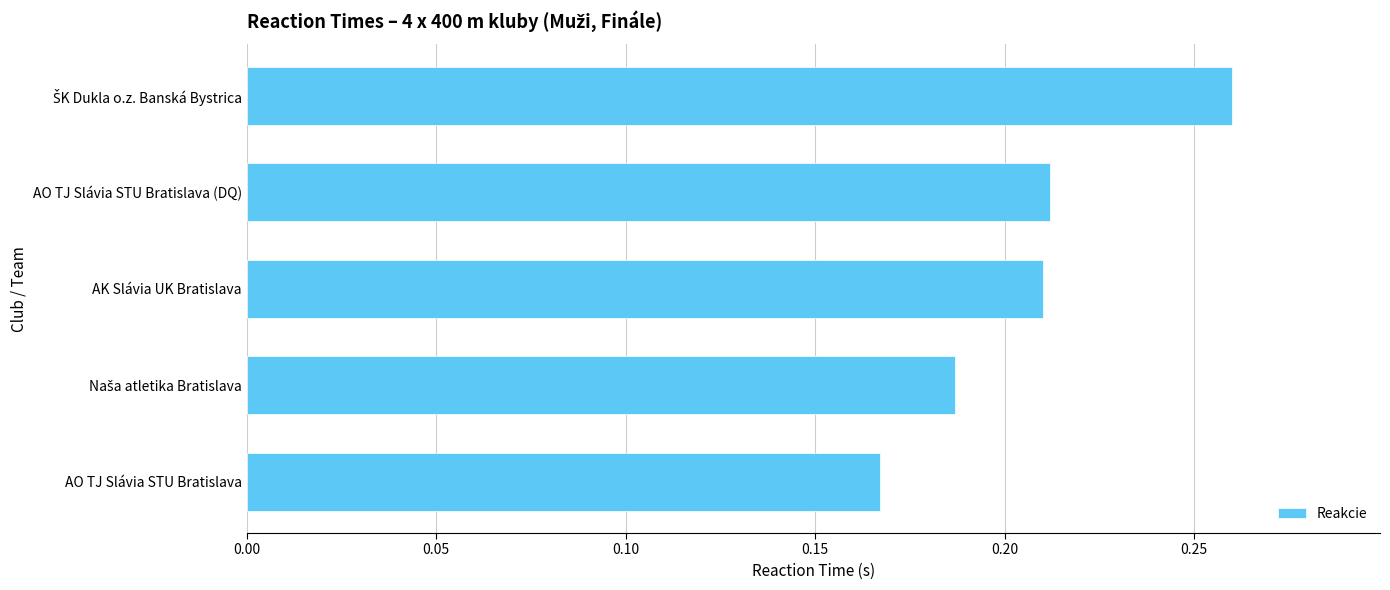

Where is the data nearest to the value 0?

AO TJ Slávia STU Bratislava